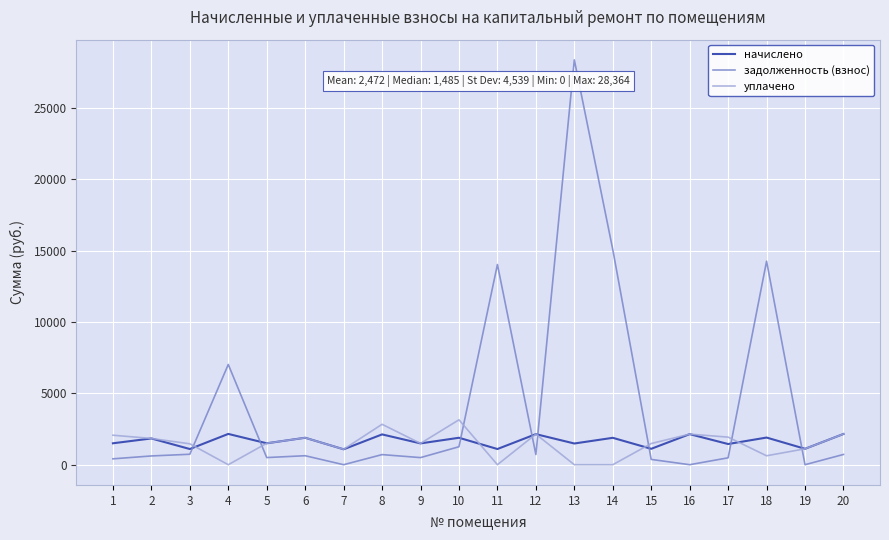

At which label does задолженность (взнос) first exceed 707?

3